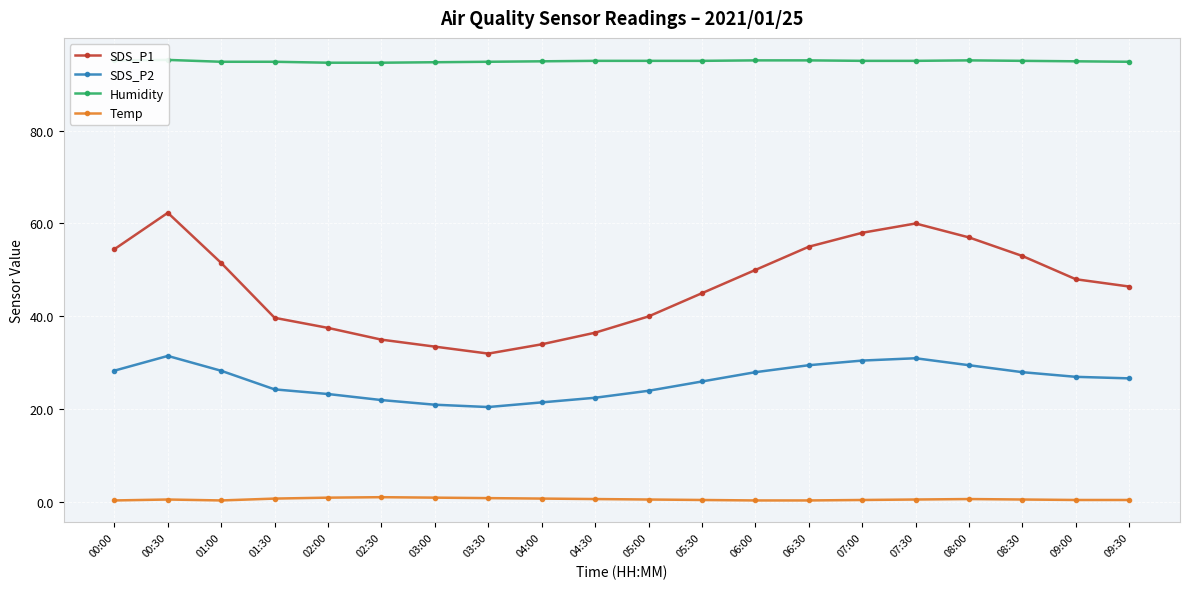

True or false: SDS_P1 has a value of 53.0 at 08:30.

True